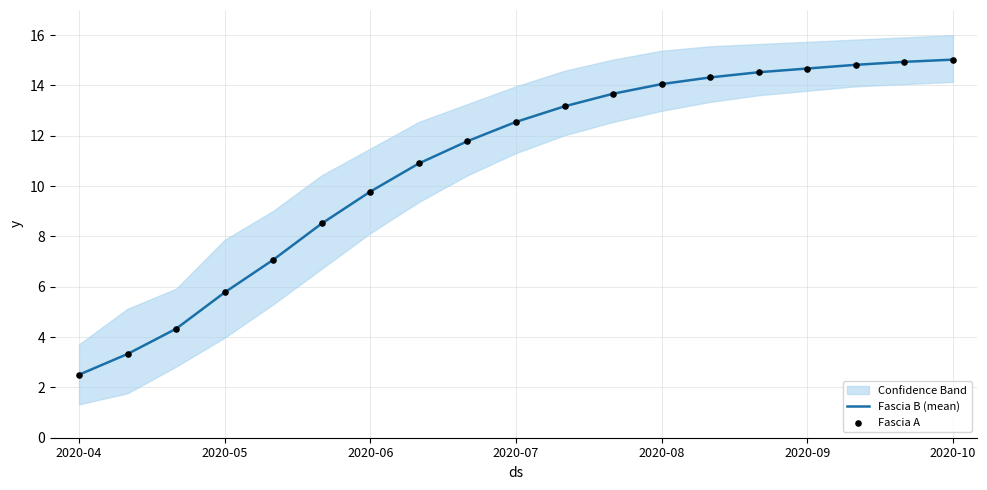

True or false: Fascia B (mean) has a value of 3.8 at 2020-04.

False